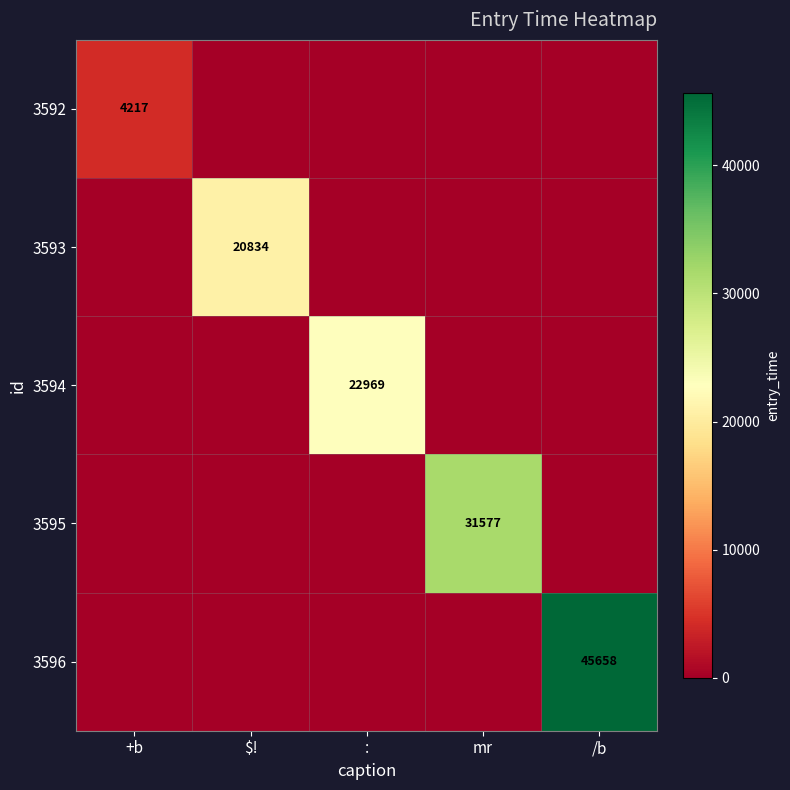

The 3595 series shows 31577 at mr. True or false?

True